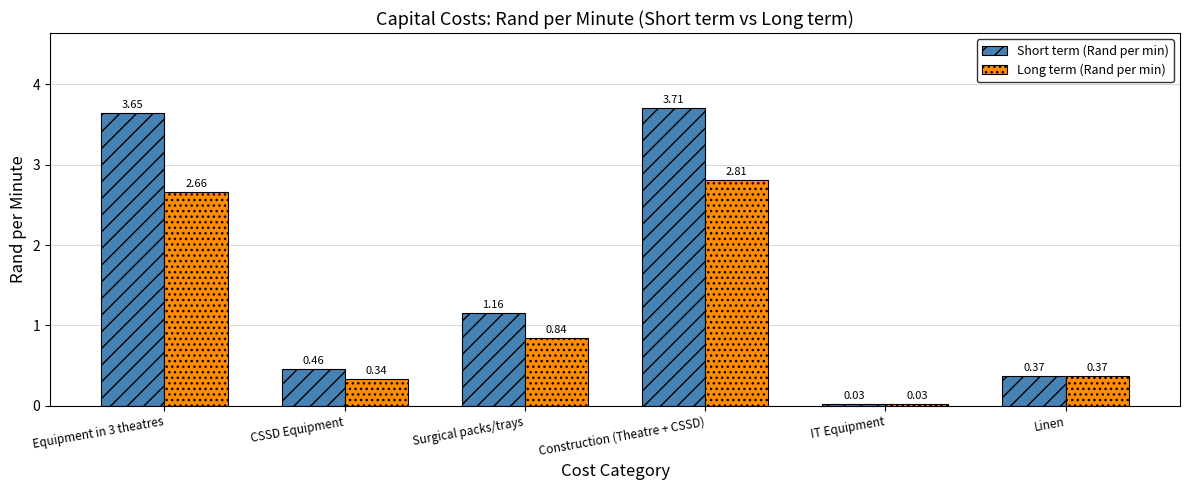

Does the chart contain stacked bars?

No